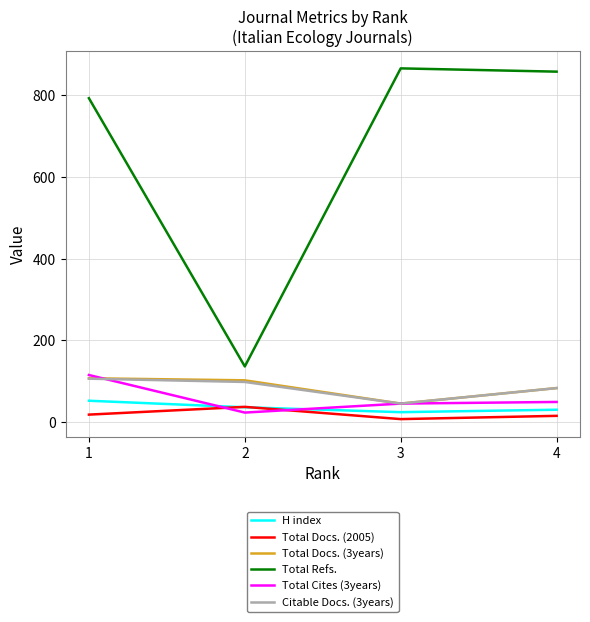

What is the average value of the Total Docs. (3years) series?

84